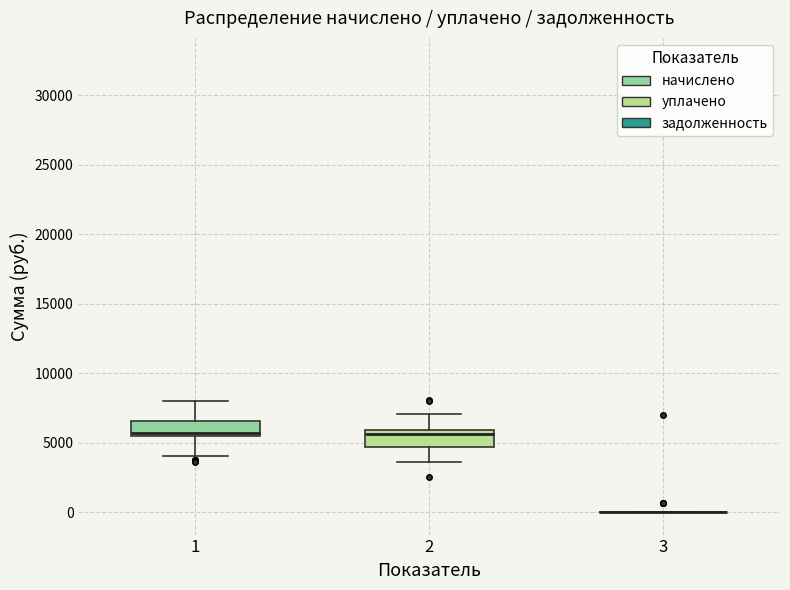

Reading left to right, read every box against the y-axis: the position of its median line, the range the box covers, and the ends of its whiskers. The values are not printed on the chart, so give them approximately, as read against the axis.

1: median 5500 (just above the box's lower edge), box 5500 to 6500, whiskers 4000 to 8000
2: median 5500, box 4500 to 6000, whiskers 3500 to 7000
3: box collapsed to a line at 0, whiskers 0 to 0